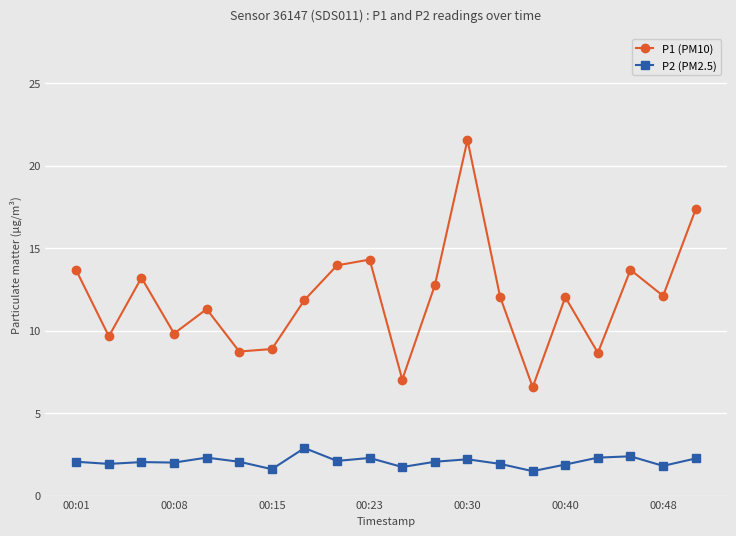

How many series are shown in this chart?

2